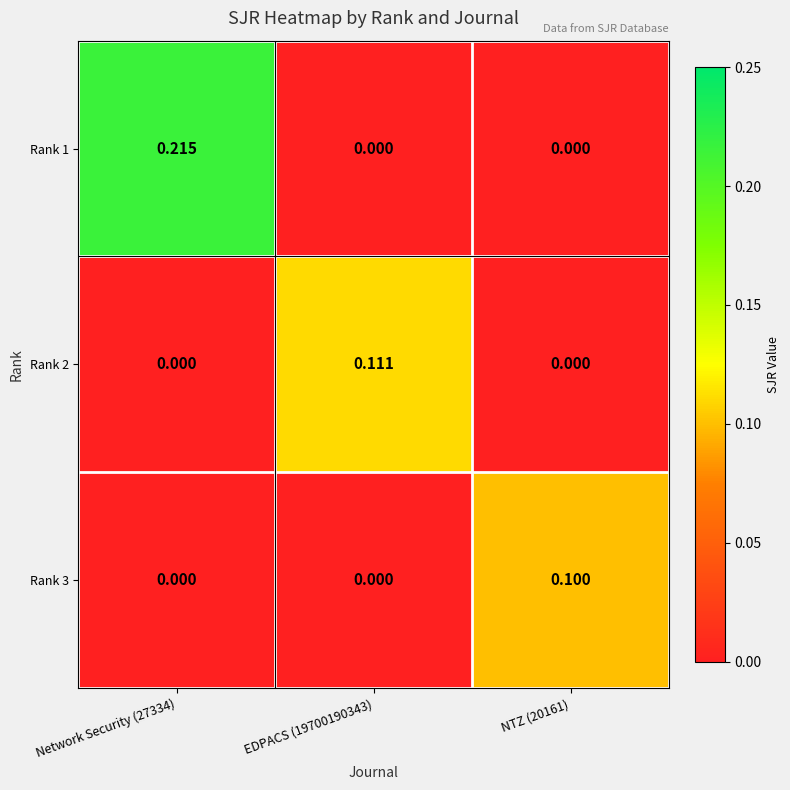

Between Network Security (27334) and NTZ (20161), which series saw the biggest shift?

Rank 1